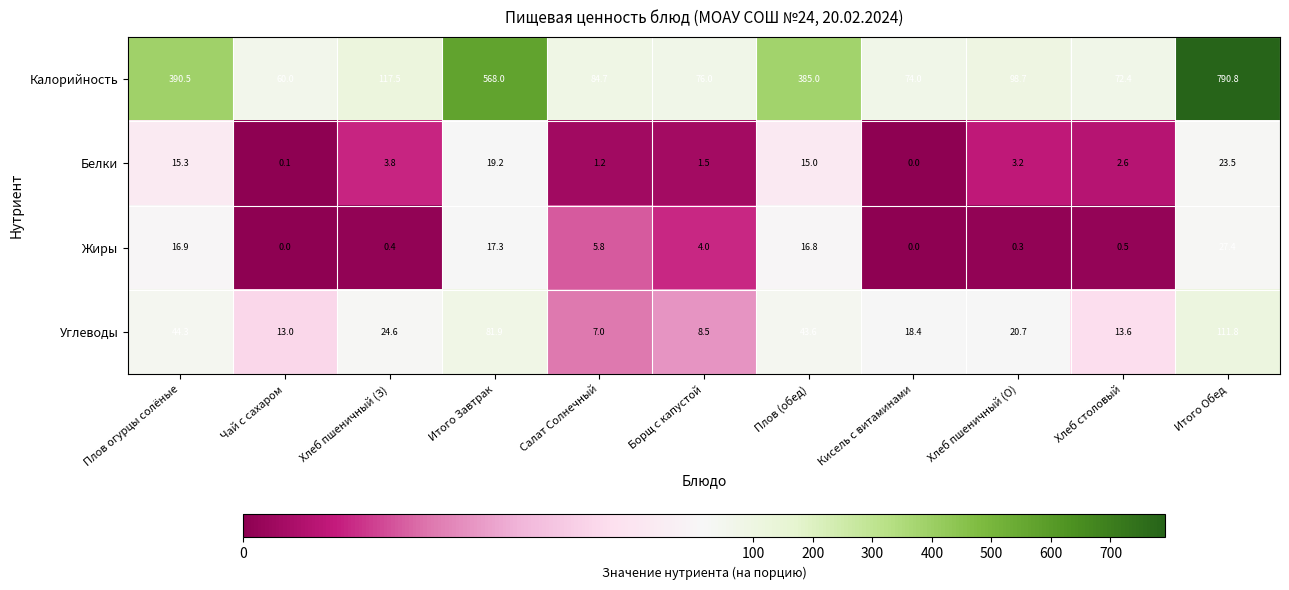

What is the sum of the Калорийность values at Хлеб столовый and Плов (обед)?

457.4